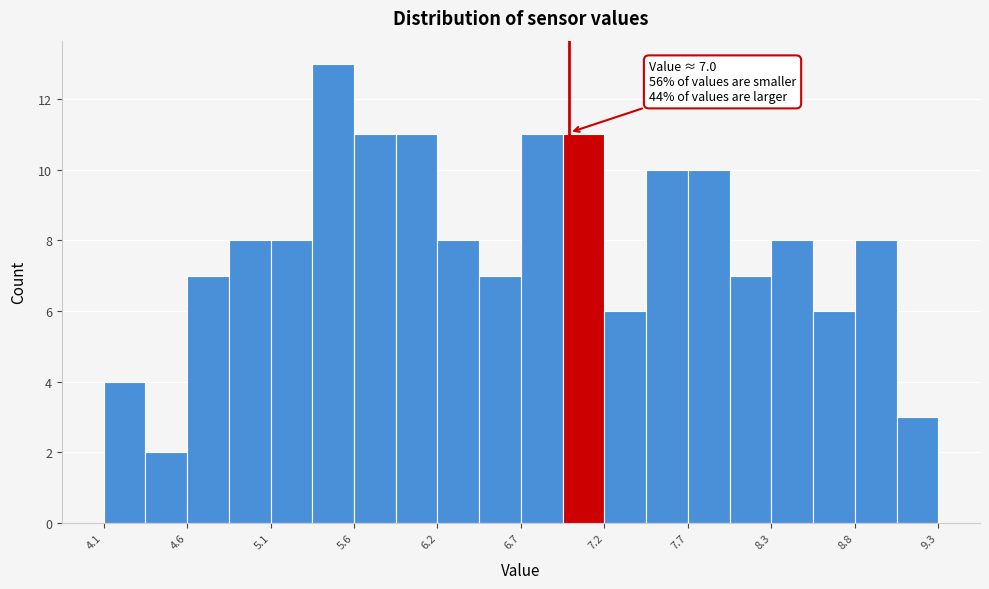

Read against the x-axis, roughly where is the centre of the tallest bar?

5.5